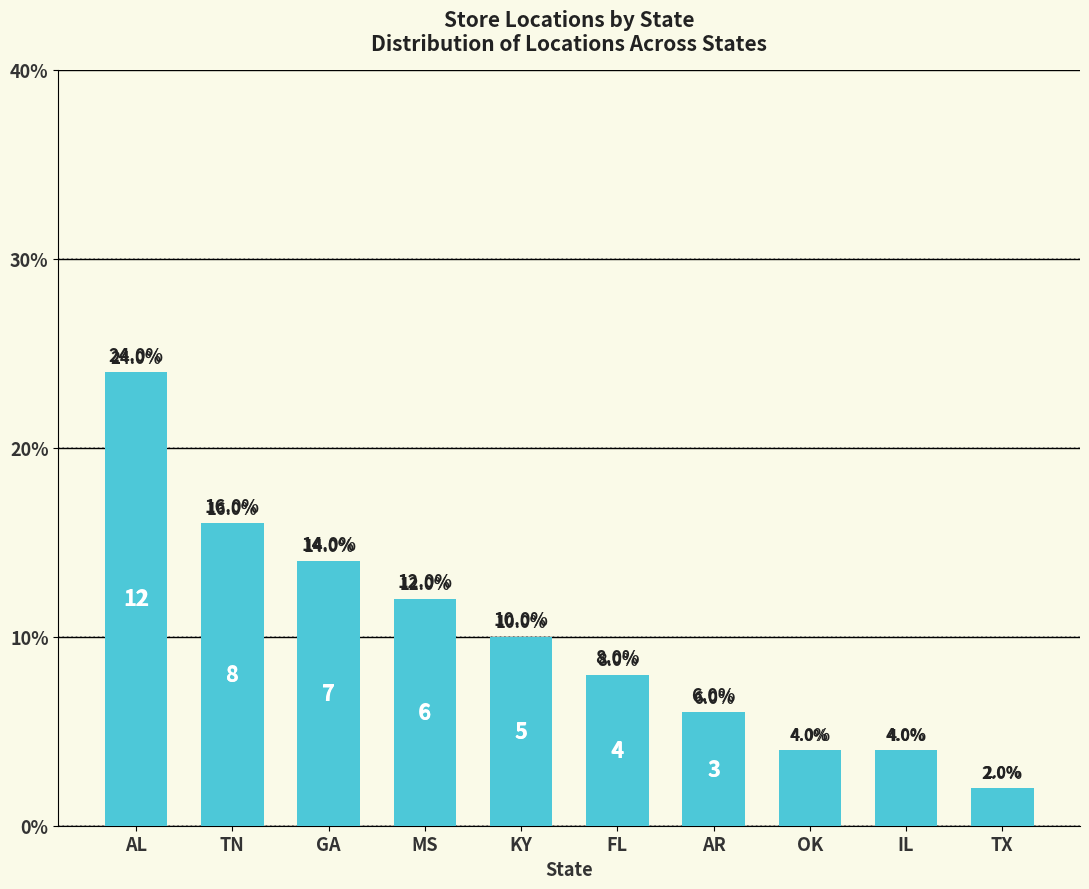

What is the ratio of the value at KY to the value at IL?

2.5